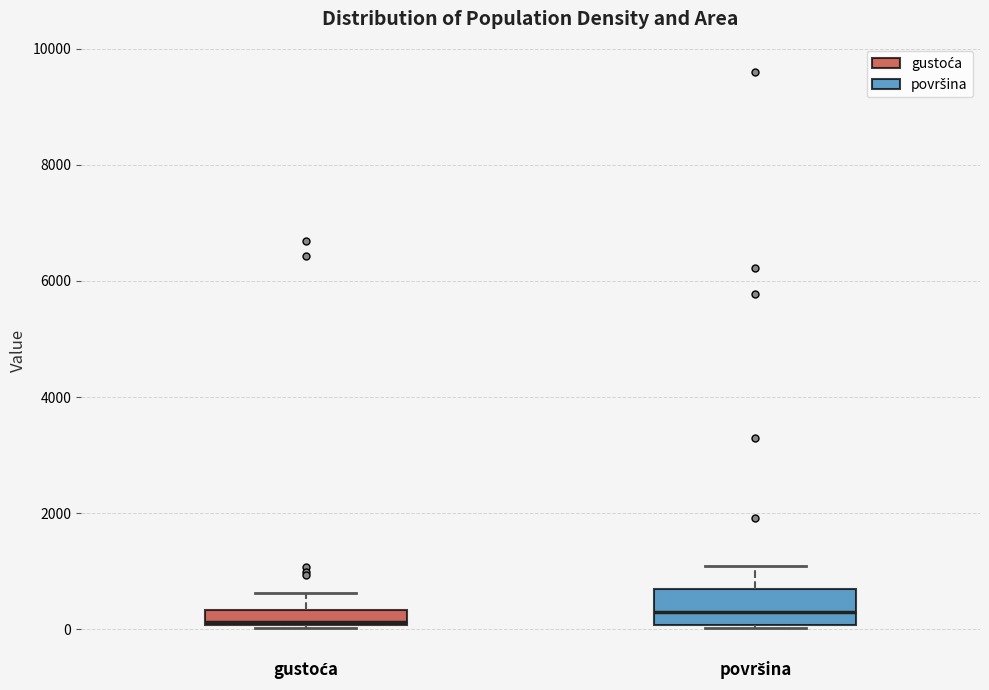

Where does the median line of the box for gustoća sit on the y-axis? The values are not printed on the chart, so give them approximately, as read against the axis.

200